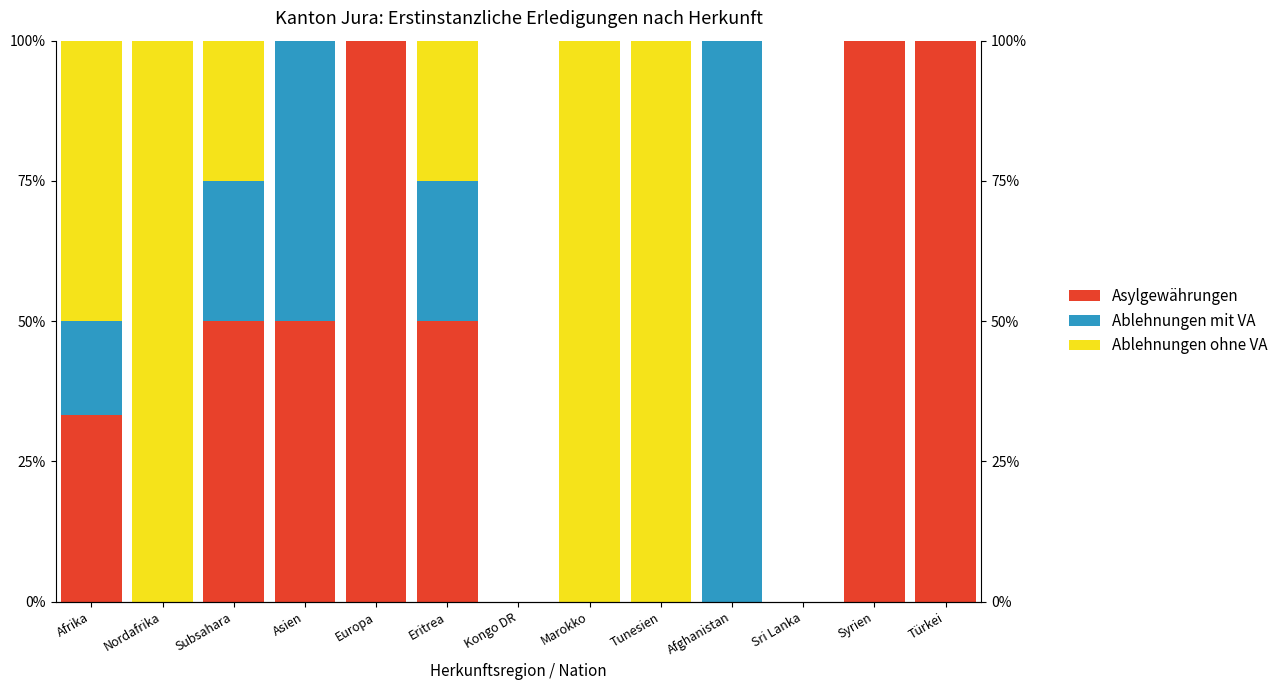

Which series has the largest range (max minus min)?

Asylgewährungen